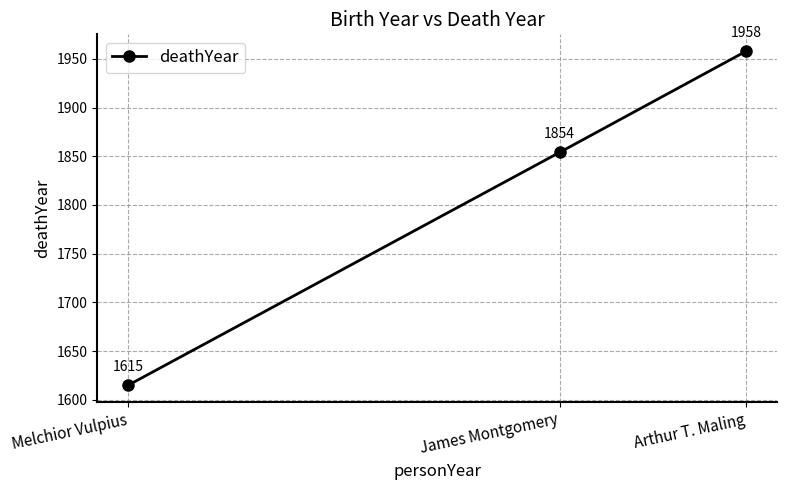

Rank the categories by value from lowest to highest.

Melchior Vulpius, James Montgomery, Arthur T. Maling